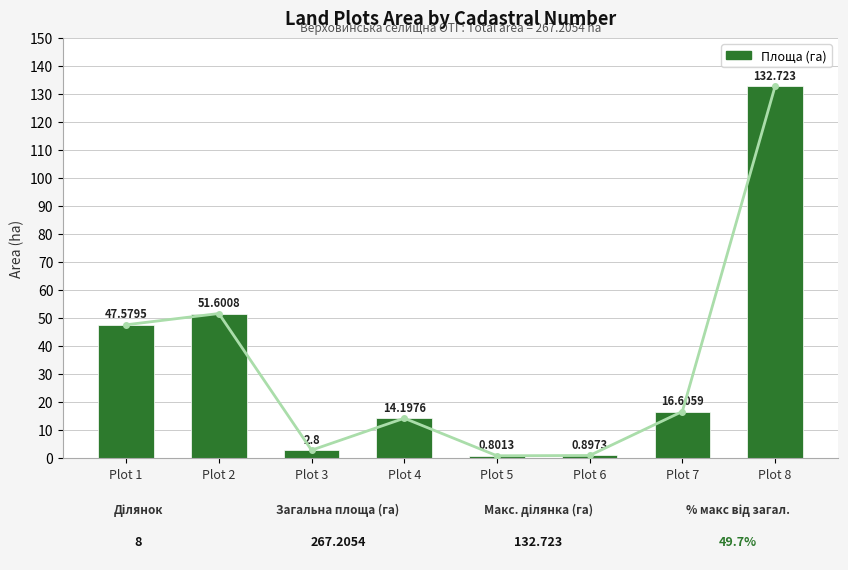

What is the change in value from Plot 2 to Plot 4?

-37.4